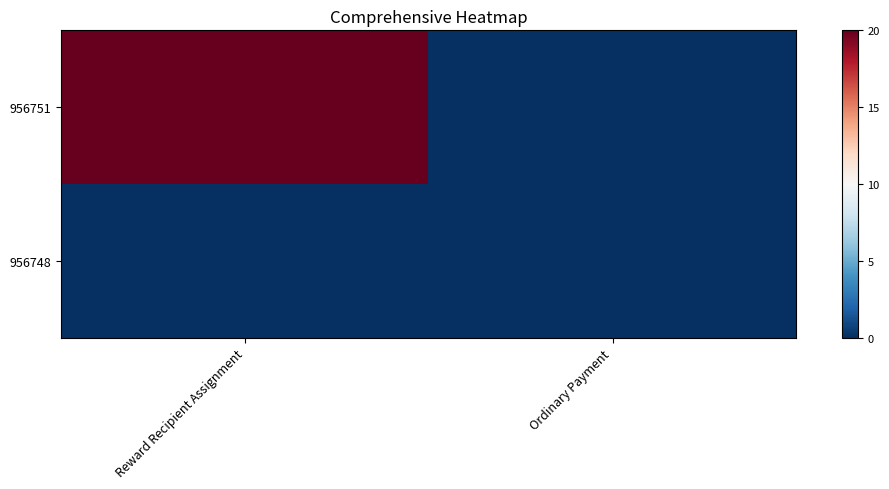

At how many categories does at least one series exceed 0?

1